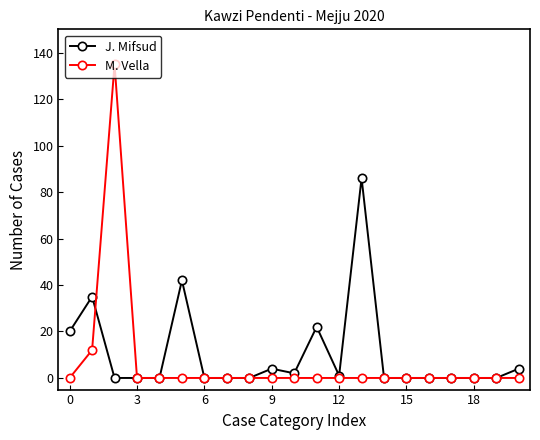

What is the highest value of the M. Vella series?

135